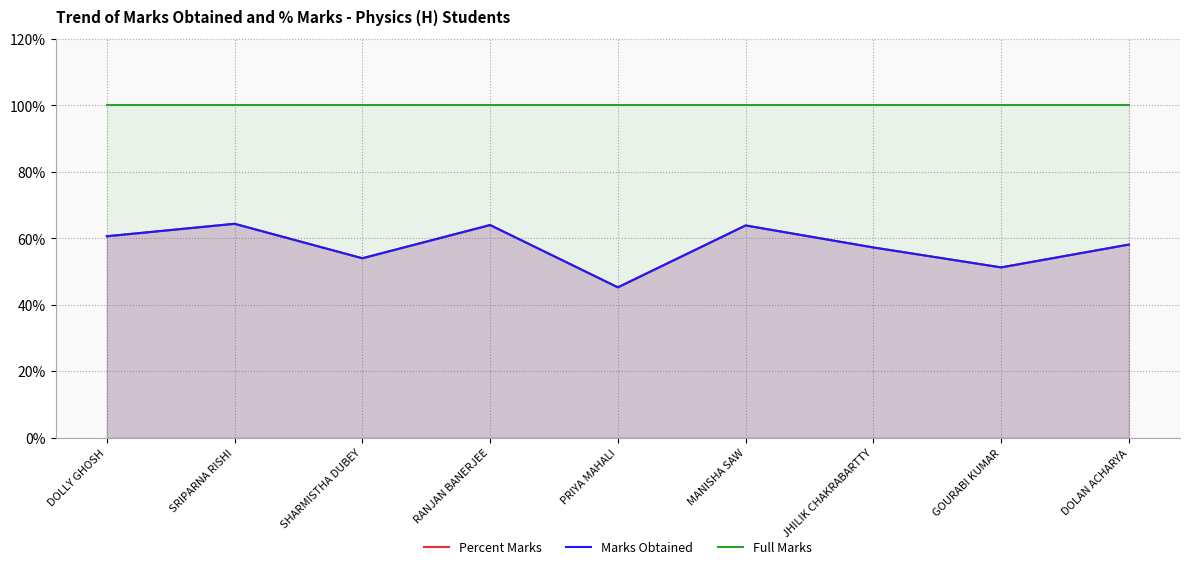

Does the chart display data point markers on the line(s)?

No